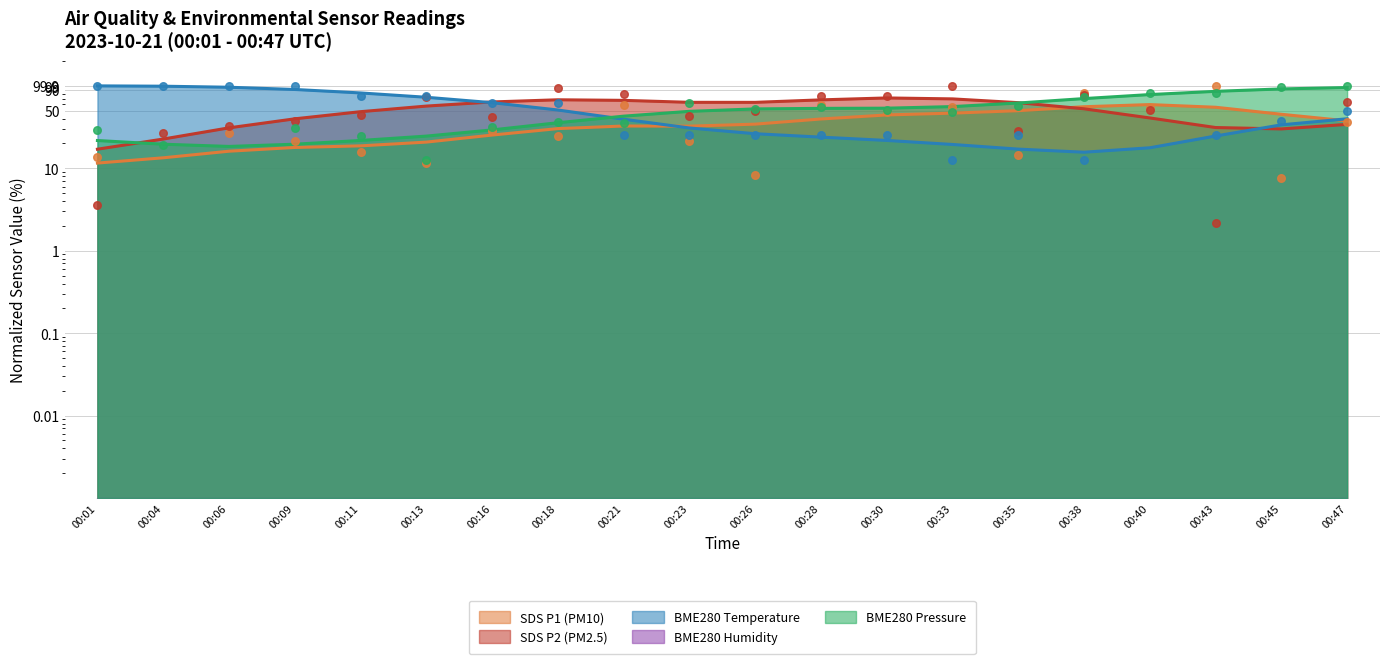

Is the value of BME280_pressure_norm at 00:45 greater than the value of BME280_temperature at 00:35?

Yes